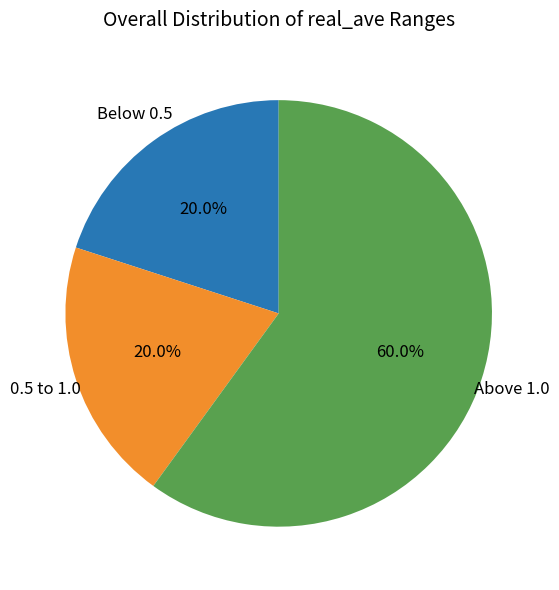

How many segments does this pie chart have?

3